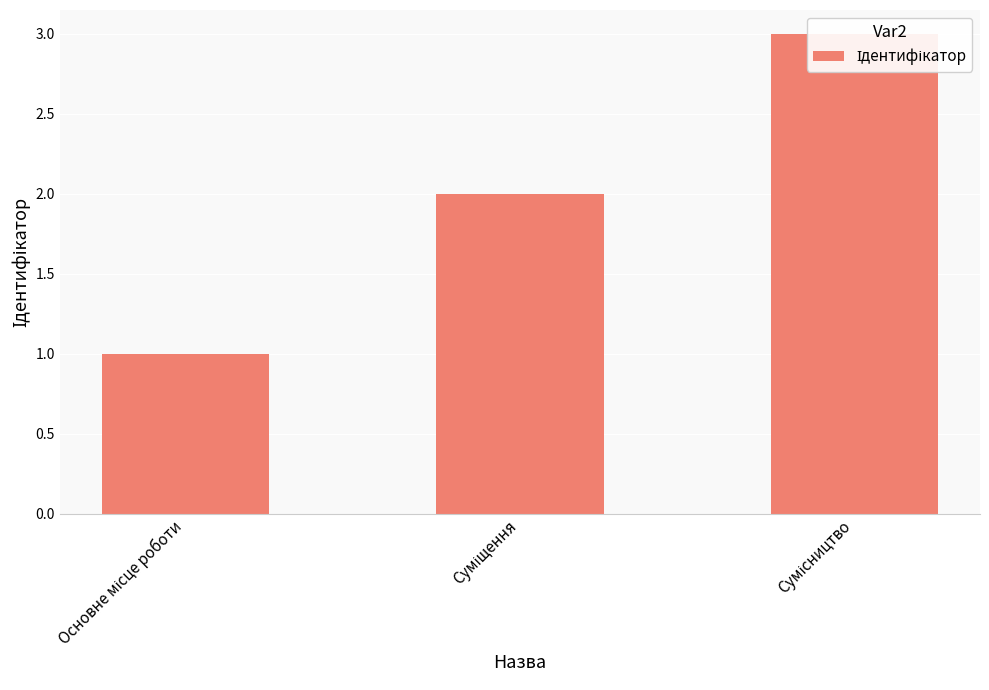

What is the change in value from Основне місце роботи to Сумісництво?

+2